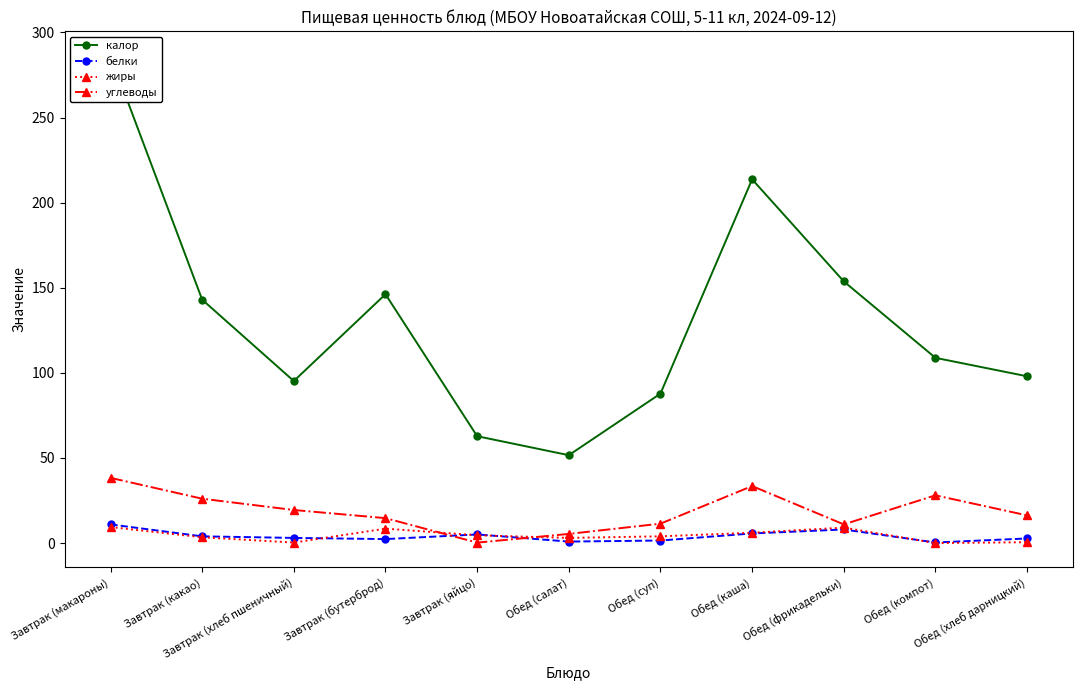

What is the greatest value displayed?

286.3